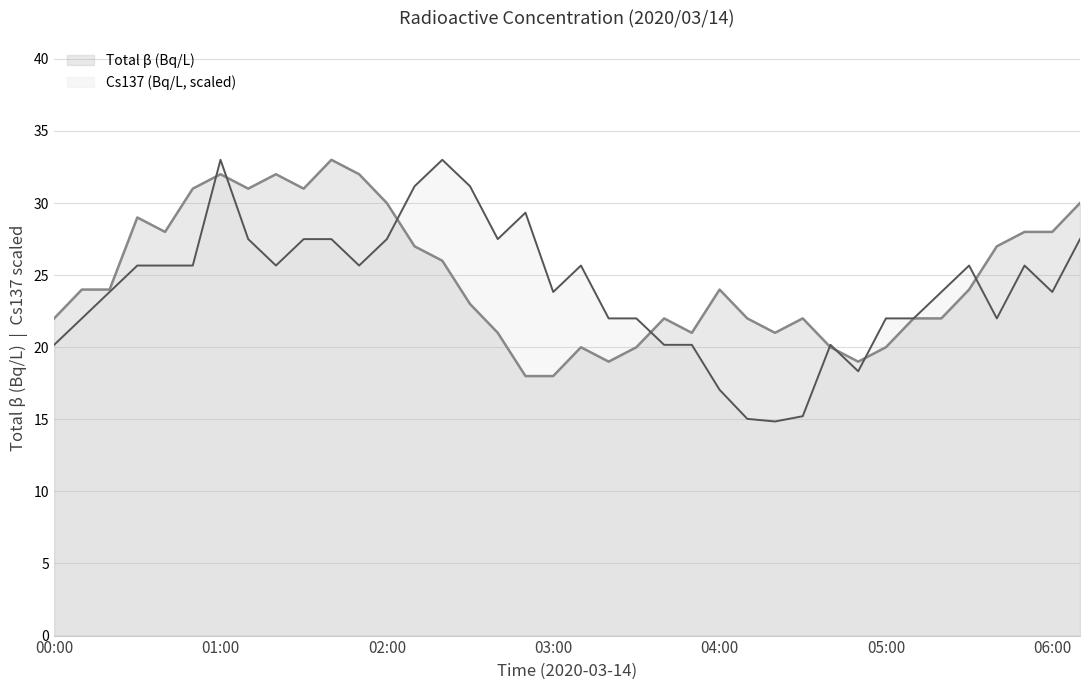

Which series has the largest range (max minus min)?

Cs137 (Bq/L, scaled)